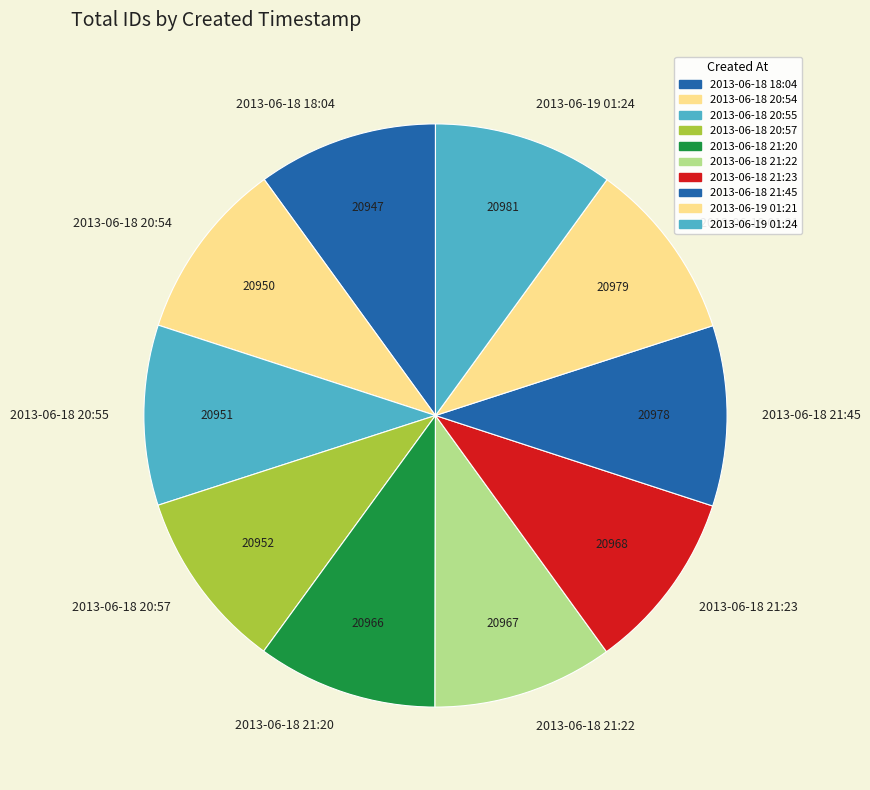

Does any single category account for the majority?

No